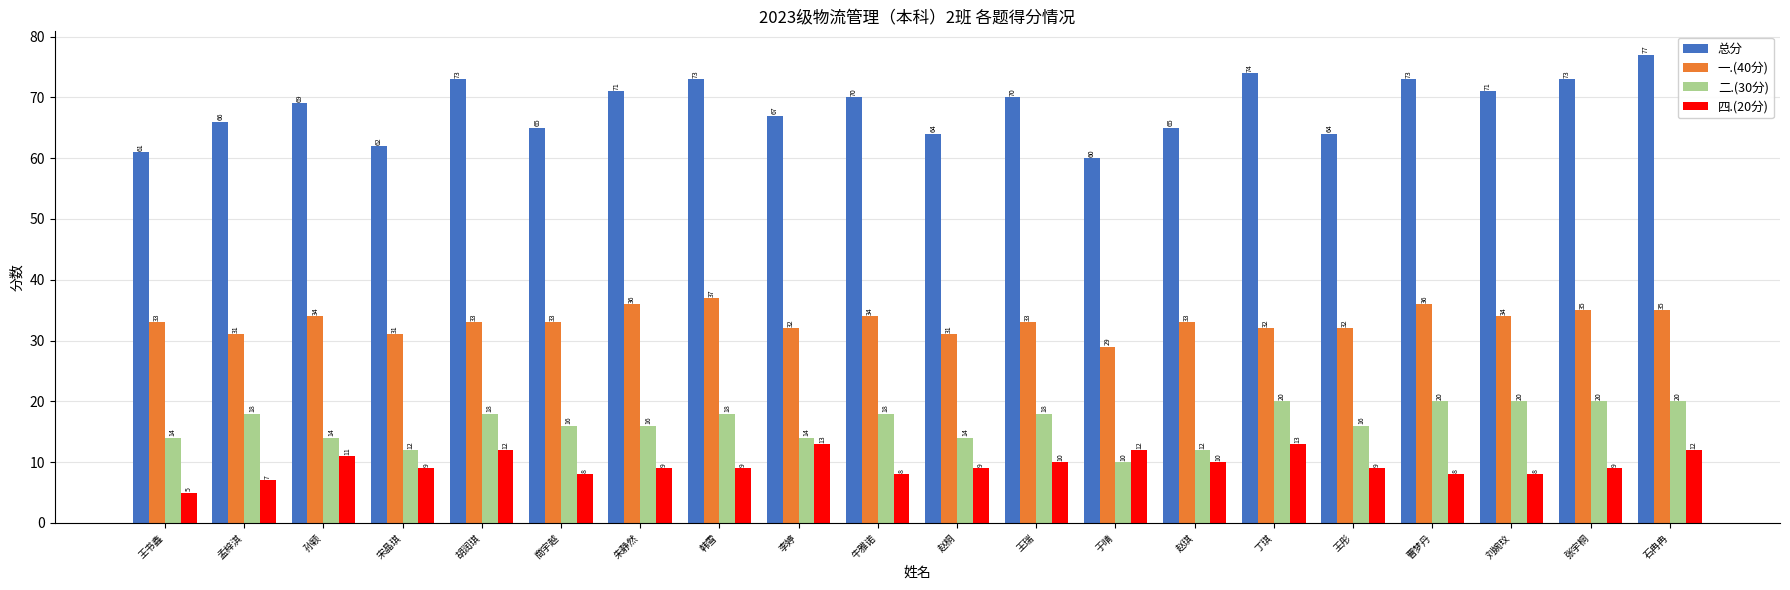

Which category has the lowest value in the 总分 series?

于晴